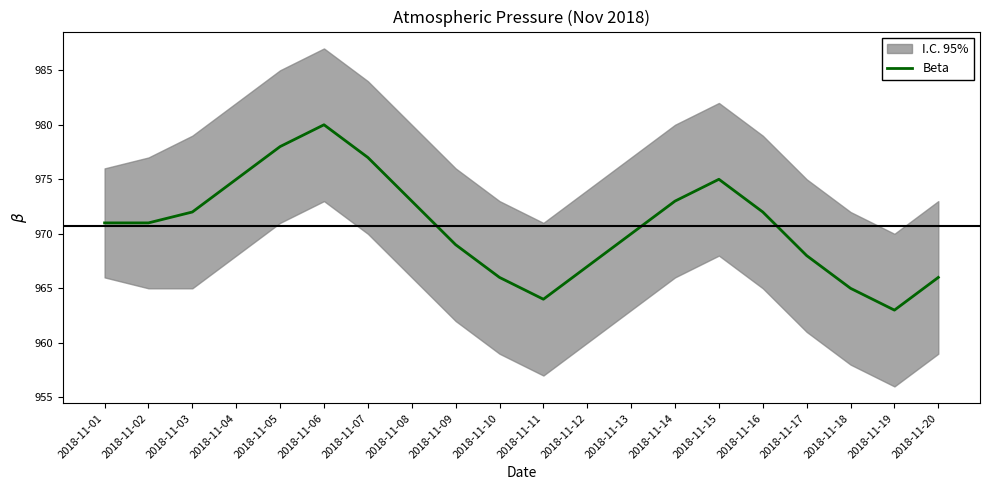

How many interior local peaks (higher than both neighbors) does the data have?

2